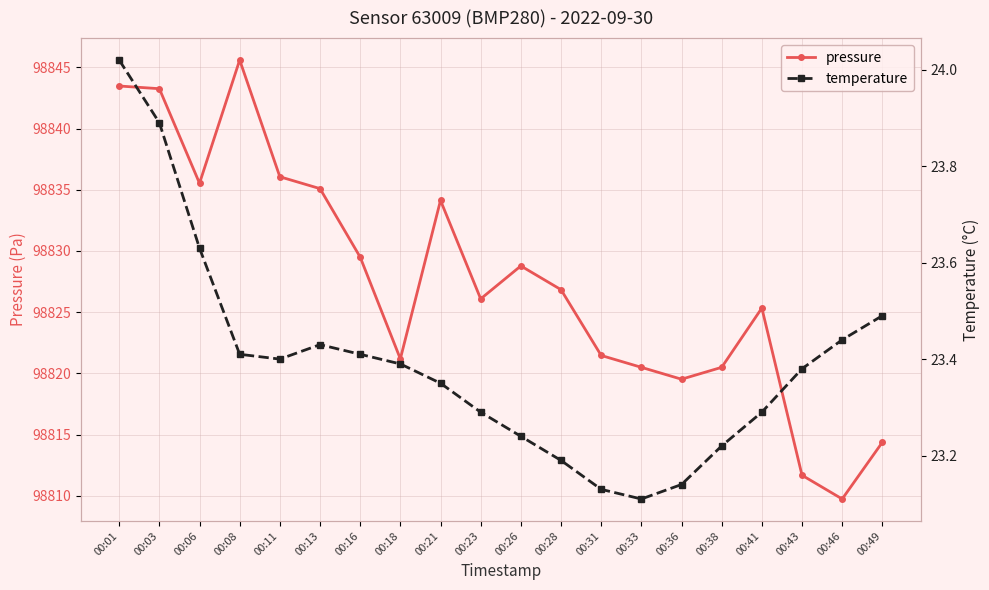

Is it true that temperature equals 23.4 at 00:18?

True